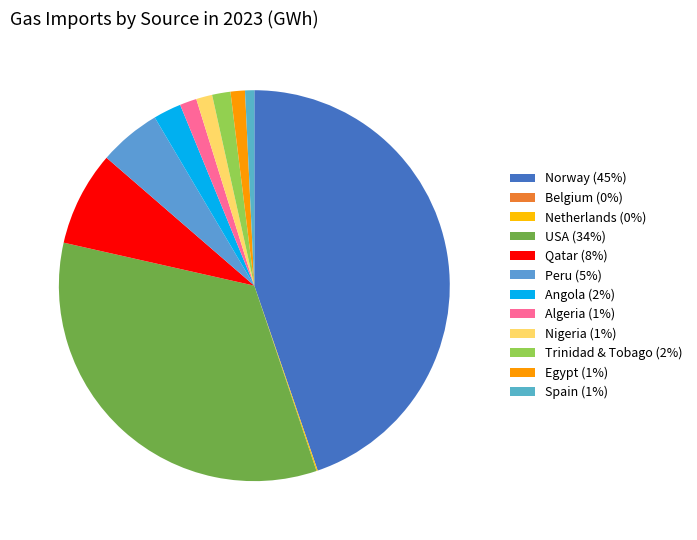

Between Egypt and Netherlands, which is larger?

Egypt